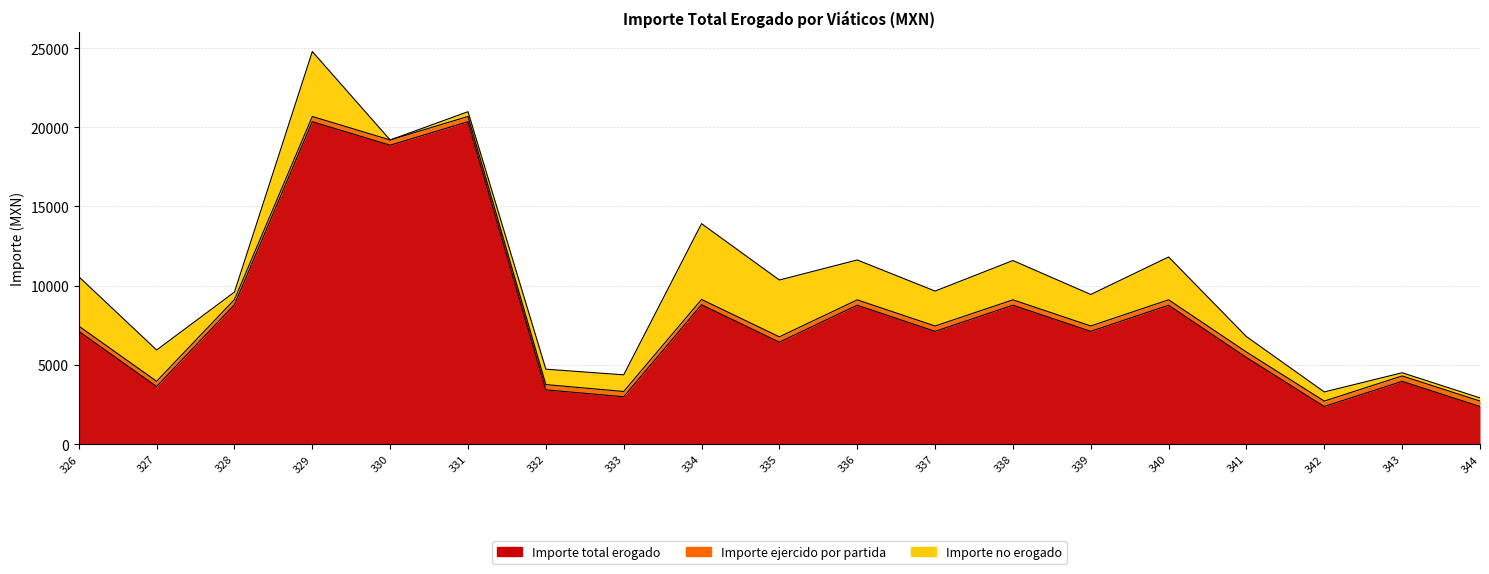

What is the value of the Importe no erogado point at the 4th from the left?

4100.5